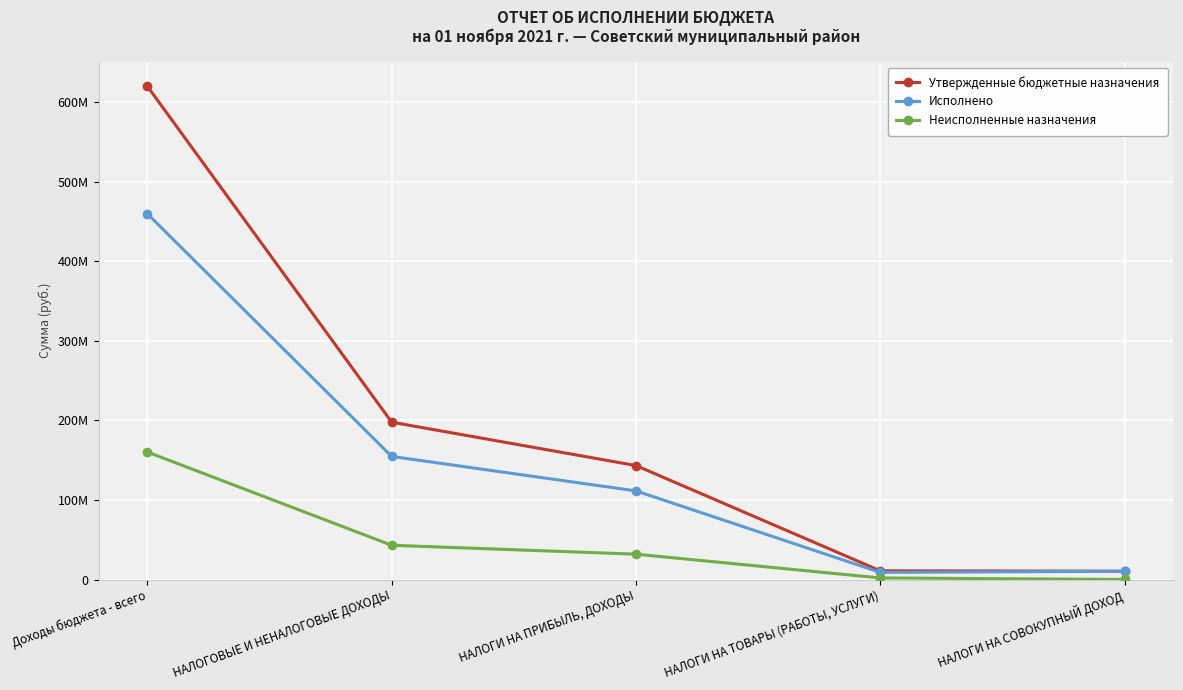

What is the value of the Утвержденные бюджетные назначения point at the 4th from the left?

10953624.0